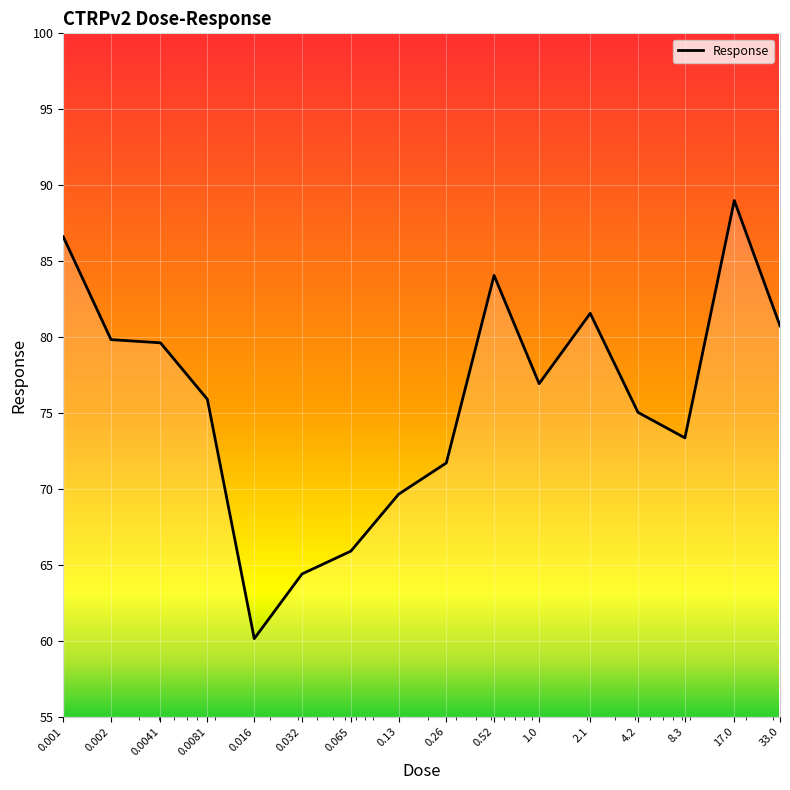

What is the greatest value displayed?

89.0